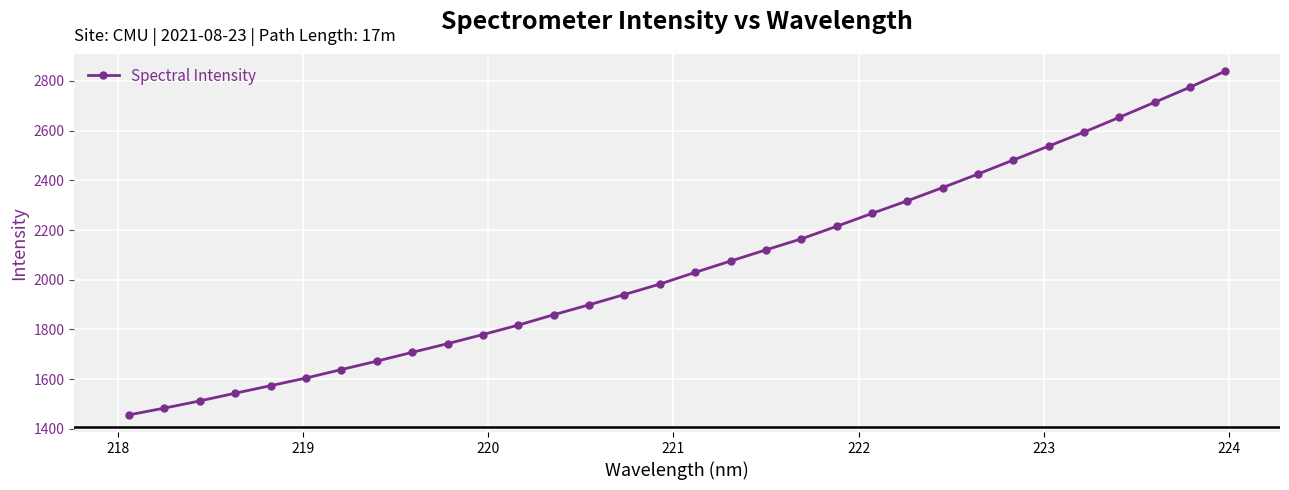

Does the chart have visible grid lines?

Yes